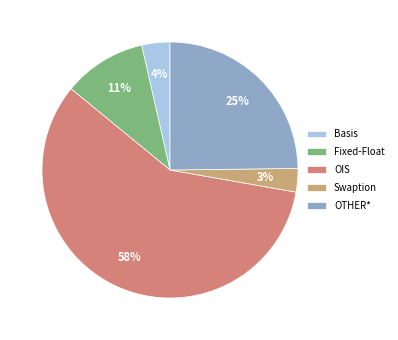

To the nearest percent, what portion does Swaption represent?

3%